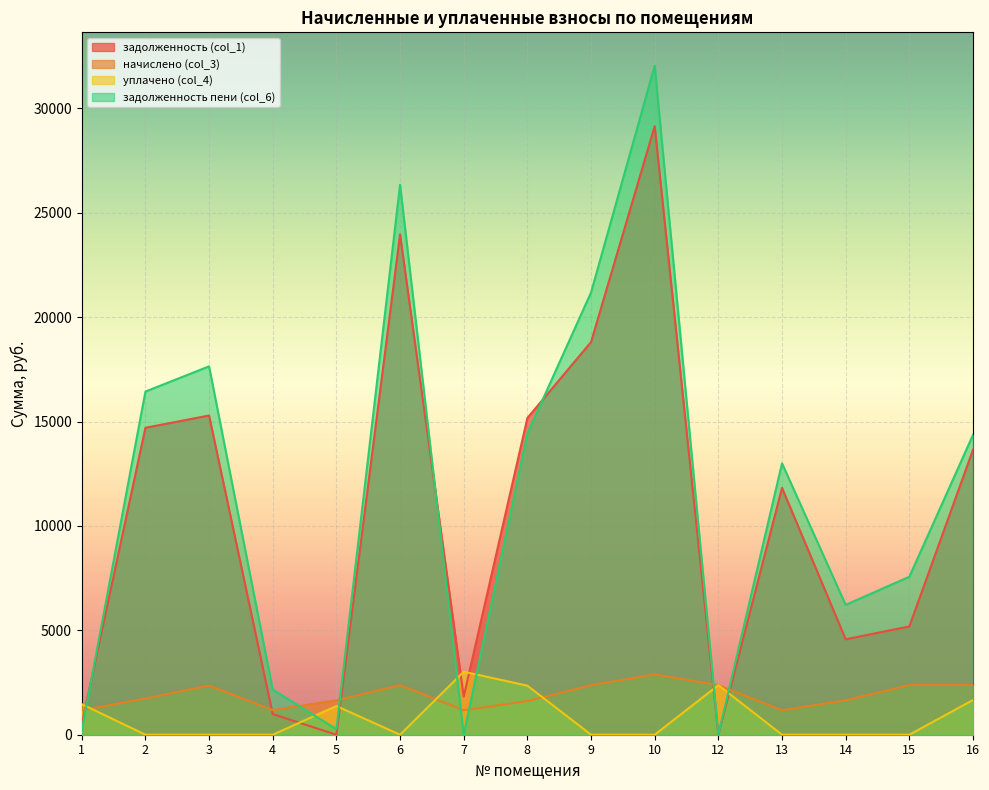

What is the spread (max minus min) of values at 4?

2164.4